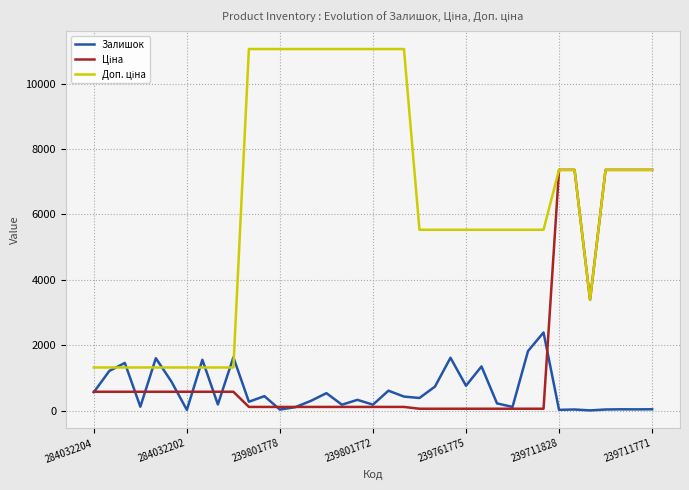

What is the maximum value shown in the chart?

11055.0